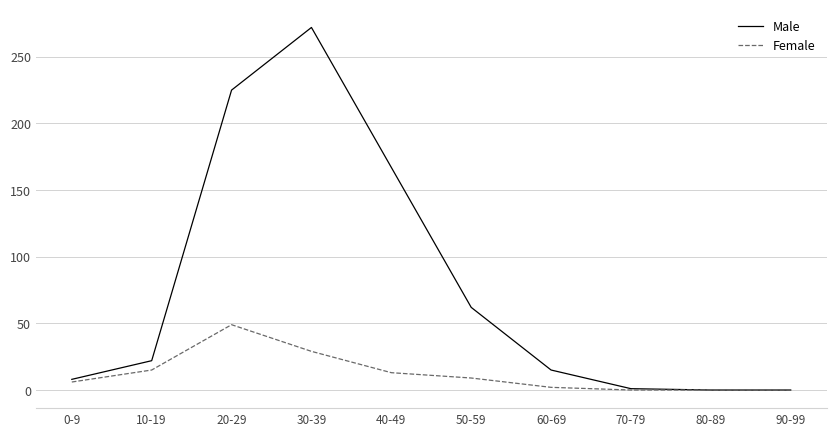

What is the sum of all Female values?

123